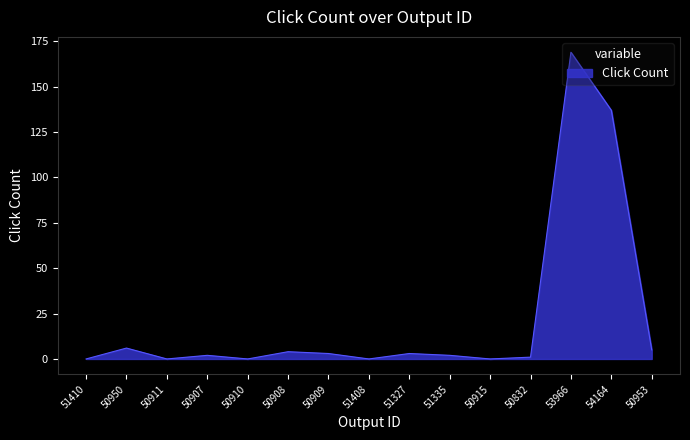

True or false: the data shows 0 at 50911.

True